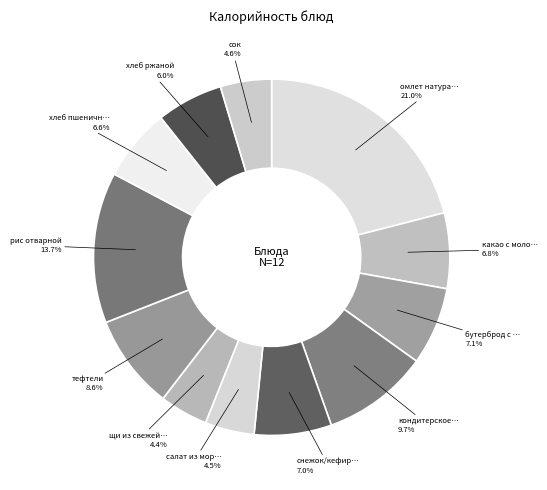

Rank the categories by value from lowest to highest.

щи из свежей капусты, салат из моркови, сок, хлеб ржаной, хлеб пшеничный, какао с молоком, снежок/кефир/ряженка, бутерброд с повидлом, тефтели, кондитерское изделие, рис отварной, омлет натуральный